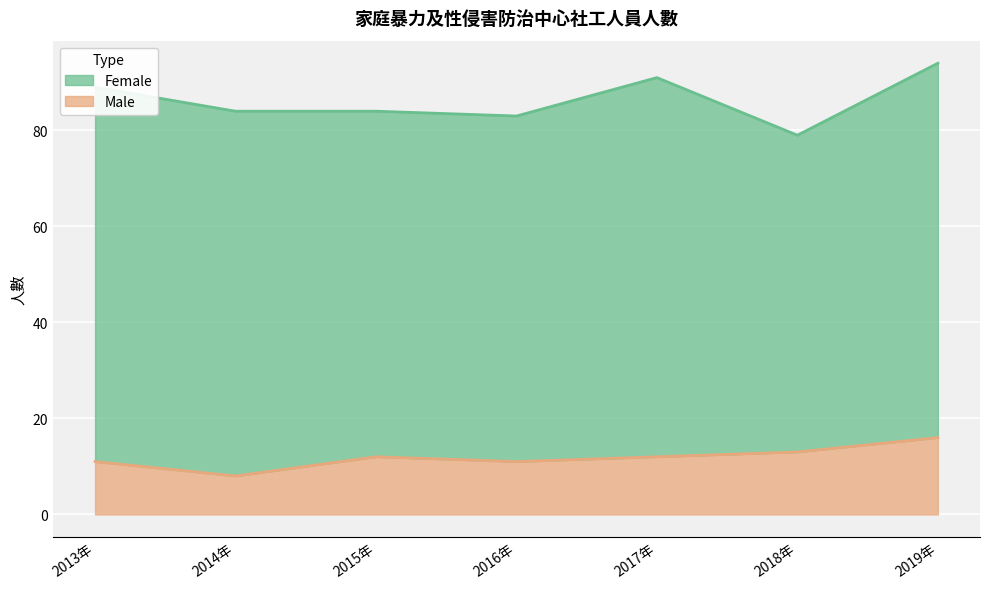

Which has a higher value, 2019年 or 2016年?

2019年